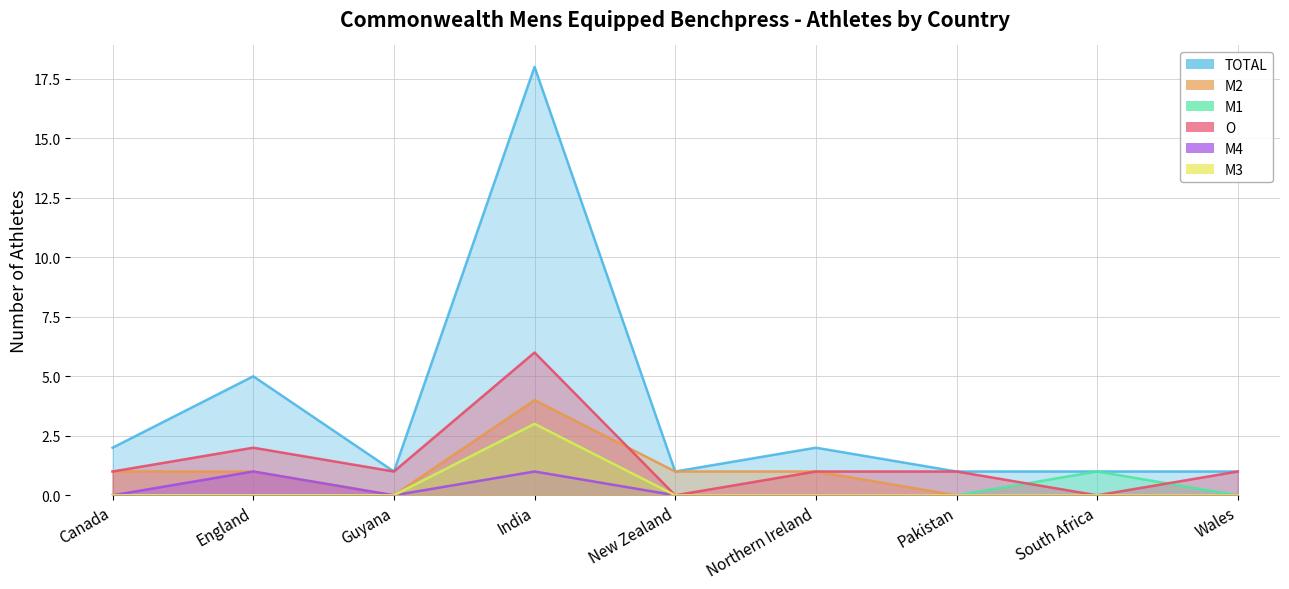

Which label corresponds to the smallest value in the chart?

Guyana